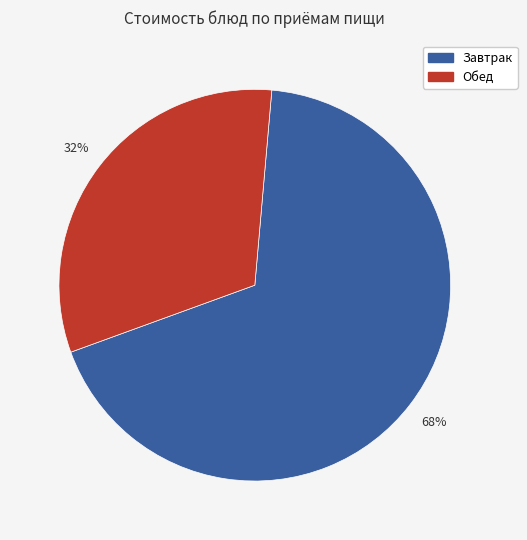

To the nearest percent, what is the average slice percentage?

50%